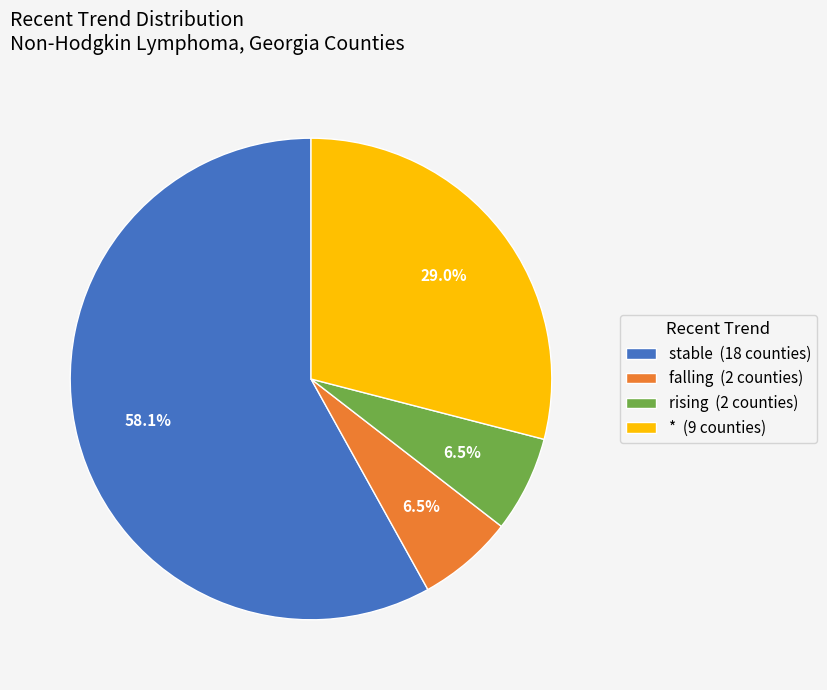

To the nearest percent, what percentage of the pie is stable?

58%